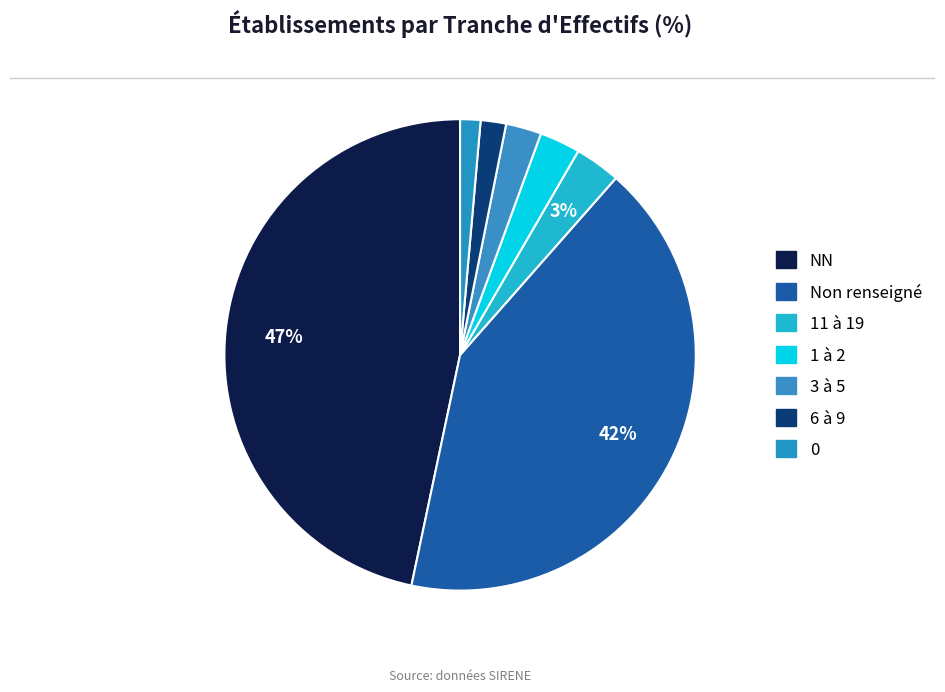

To the nearest percent, what is the difference between the largest and smallest slice percentages?

45%